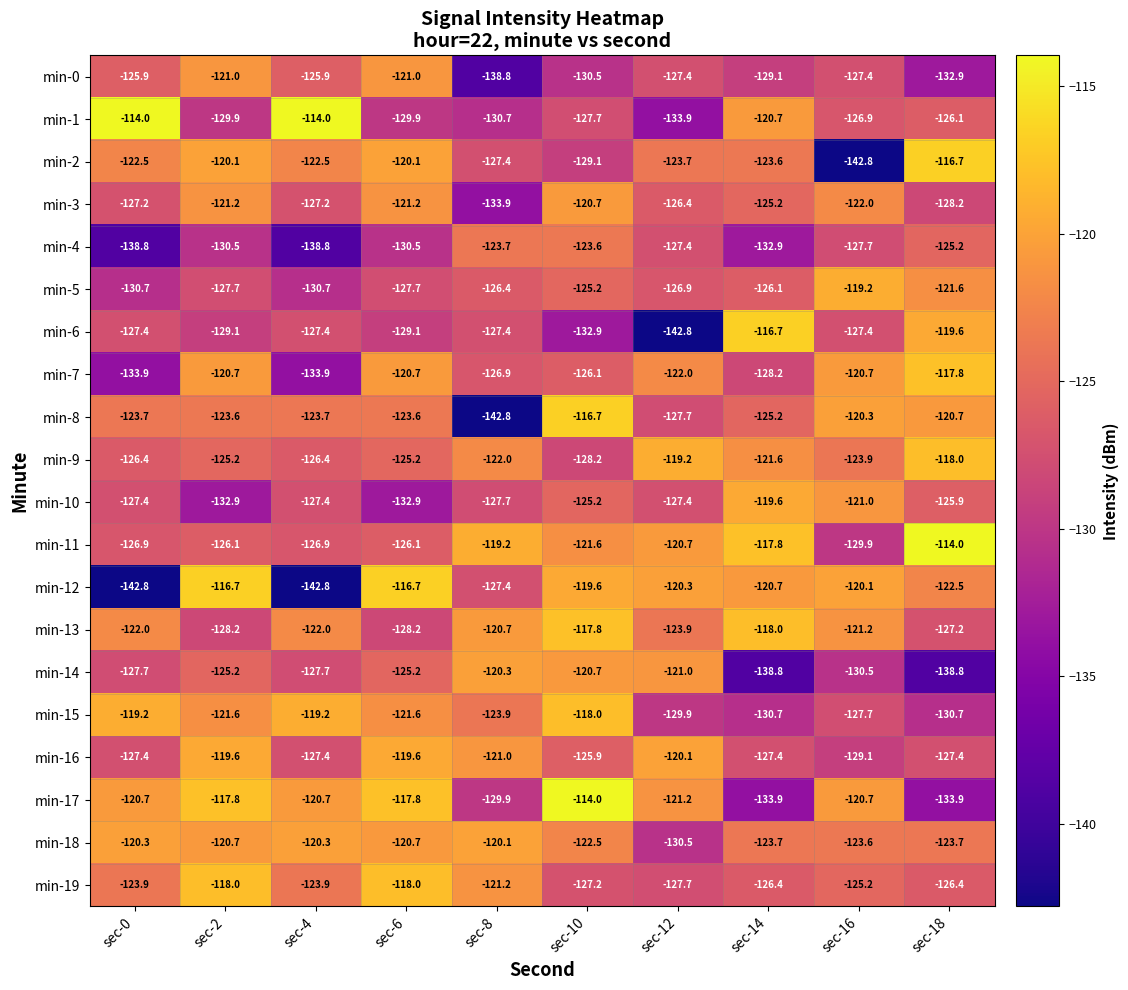

Which series changed the most between sec-12 and sec-16?

min-2